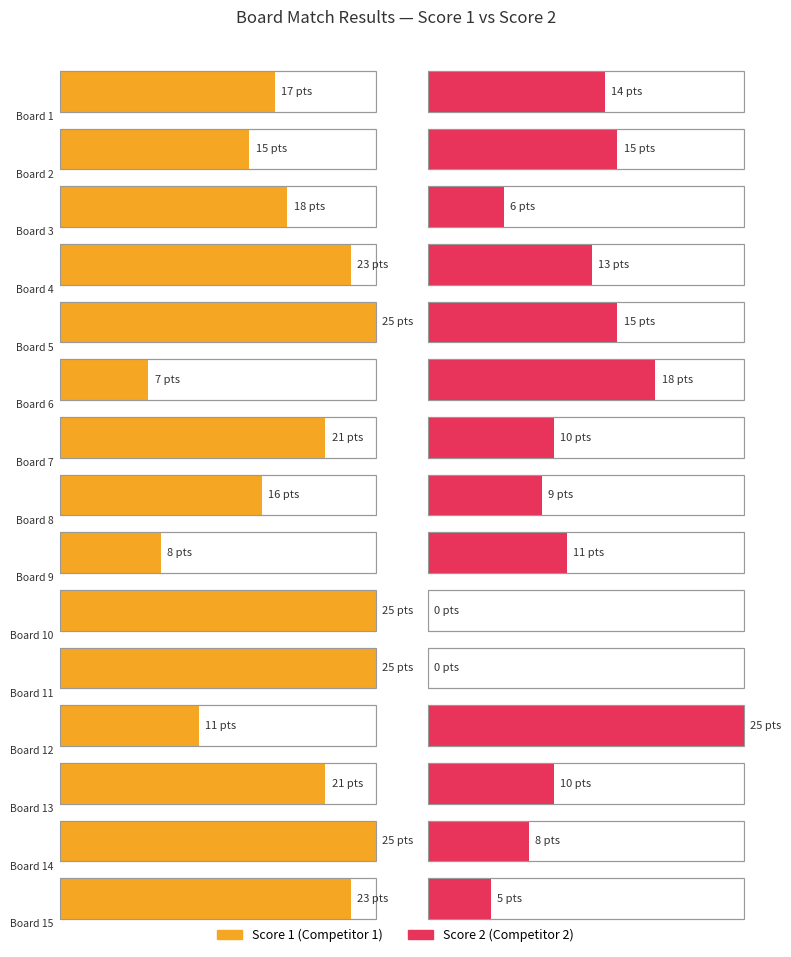

What is the difference between the maximum and minimum values in the Score 1 series?

18